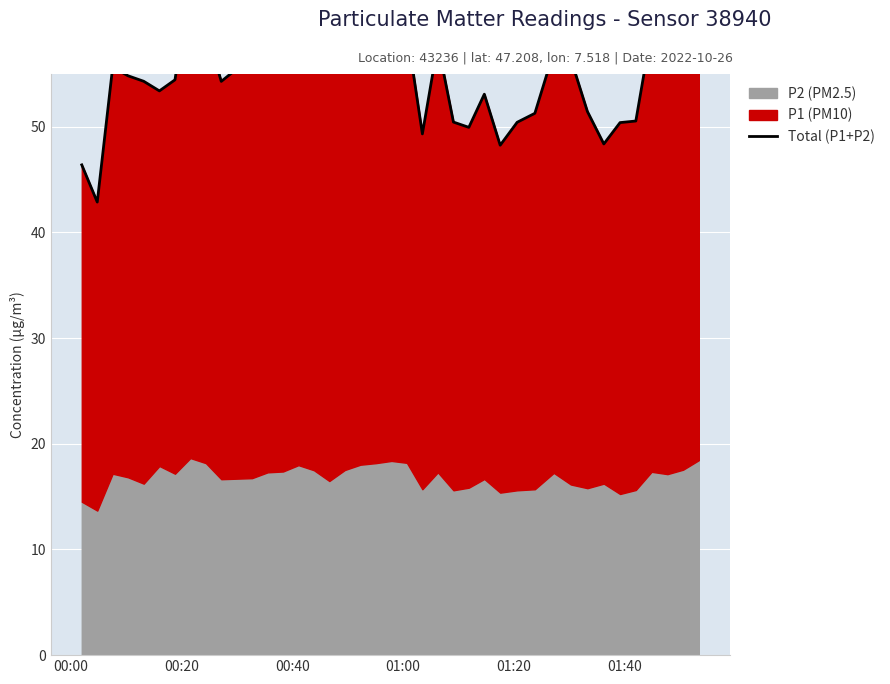

Is it true that the value at 38 is 98.7?

False